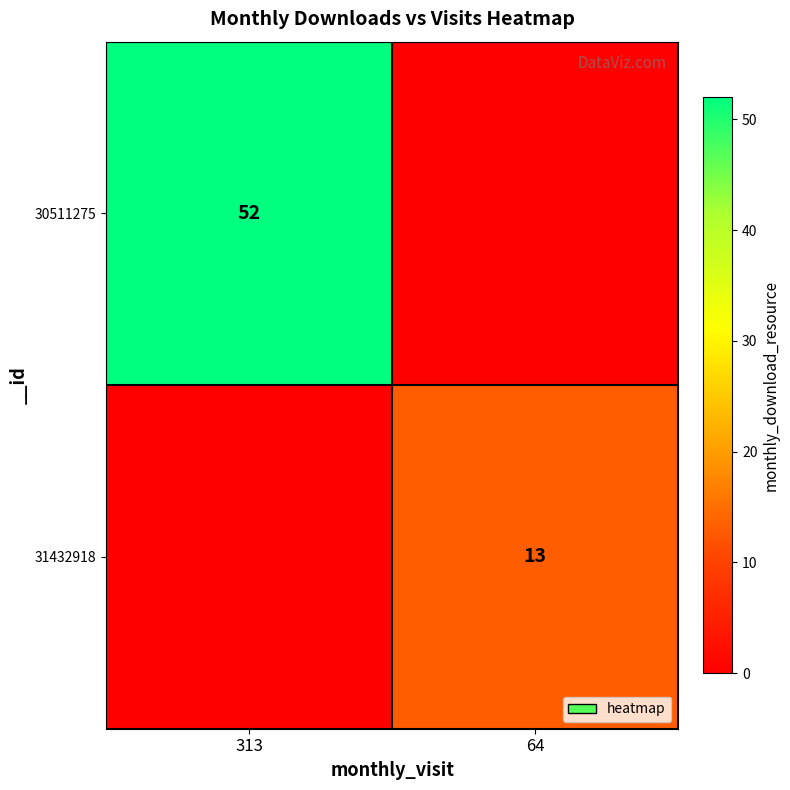

True or false: 31432918 has a value of 20 at 64.

False